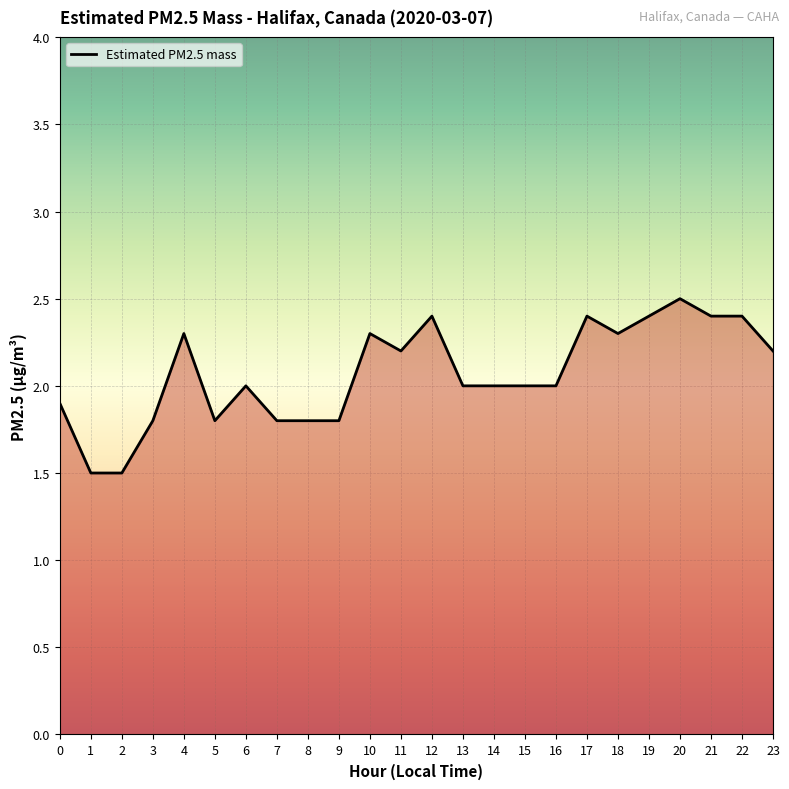

What is the change in value from 15 to 21?

+0.4